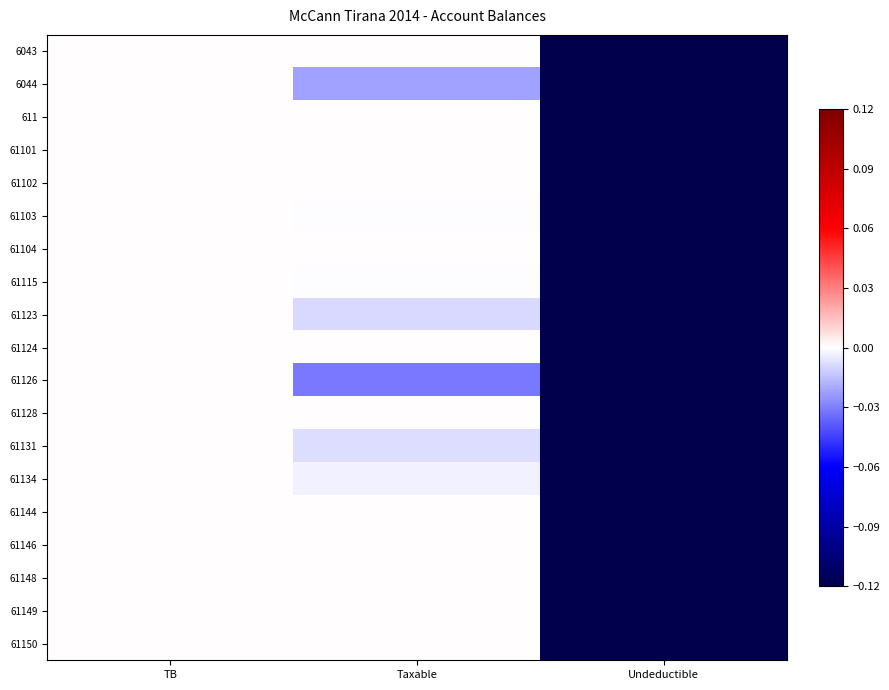

Which series changed the most between Taxable and Undeductible?

6043